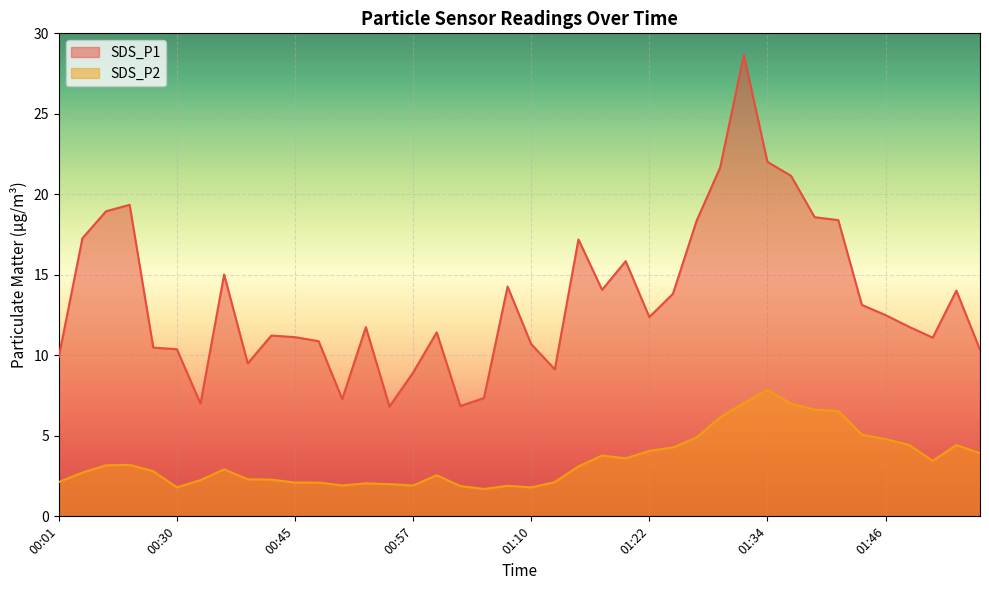

What is the greatest value displayed?

28.6